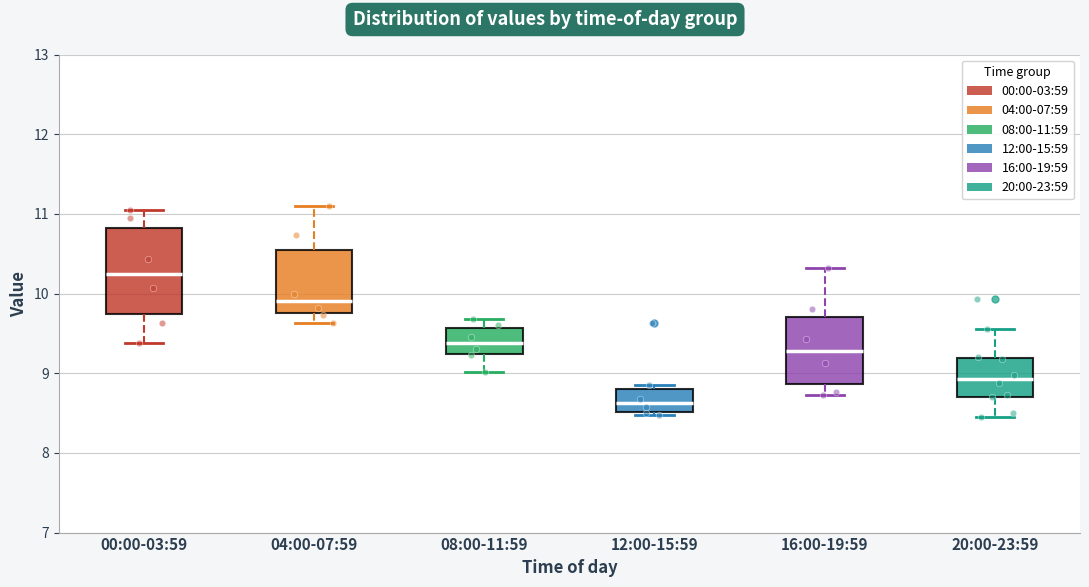

Reading left to right, transcribe this box plot: for each box, give where its median line is, the range the box spans, and where its two whiskers end, as read against the y-axis. The values are not printed on the chart, so give them approximately, as read against the axis.

00:00-03:59: median 10.3, box 9.7 to 10.8, whiskers 9.4 to 11.1
04:00-07:59: median 9.9, box 9.8 to 10.5, whiskers 9.6 to 11.1
08:00-11:59: median 9.4, box 9.2 to 9.6, whiskers 9.0 to 9.7
12:00-15:59: median 8.6, box 8.5 to 8.8, whiskers 8.5 (just below the box's lower edge) to 8.9
16:00-19:59: median 9.3, box 8.9 to 9.7, whiskers 8.7 to 10.3
20:00-23:59: median 8.9, box 8.7 to 9.2, whiskers 8.5 to 9.6